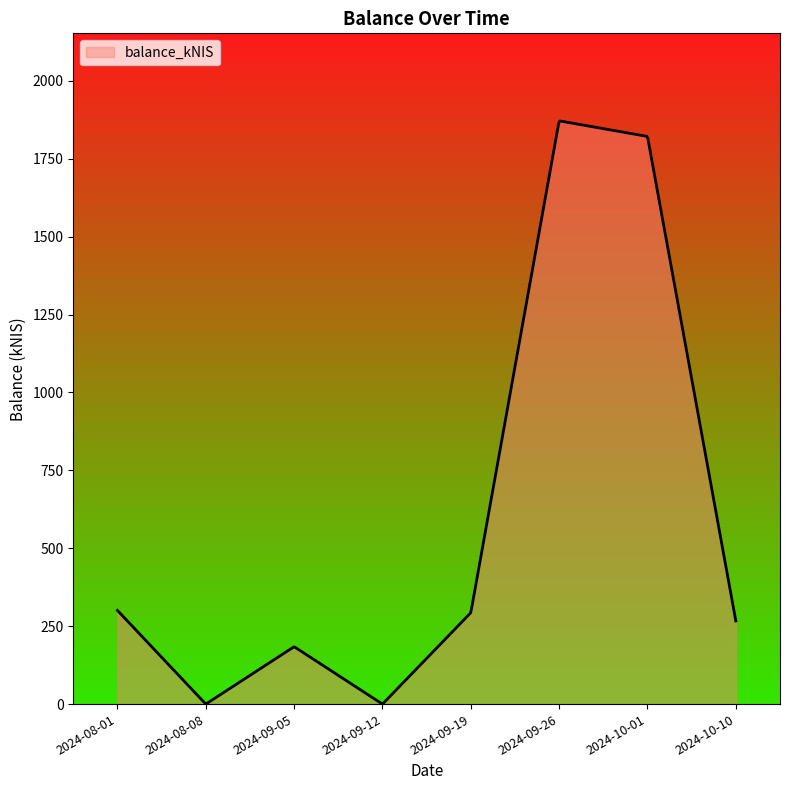

What is the difference between the maximum and minimum values?

1870.6